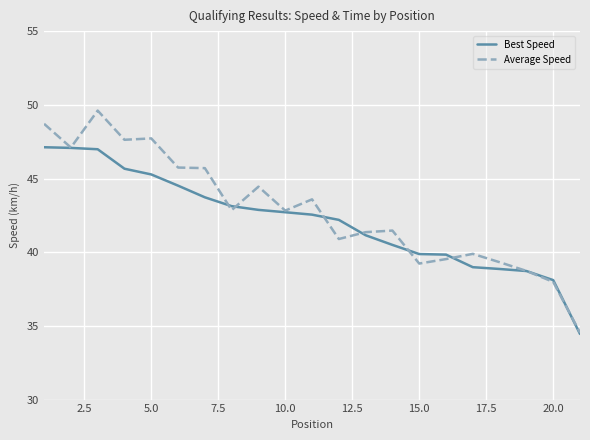

What is the highest value of the Best Speed series?

47.1